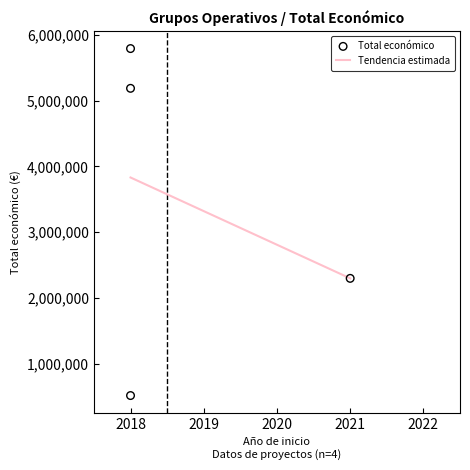

What is the minimum value for Tendencia estimada?

2296067.0